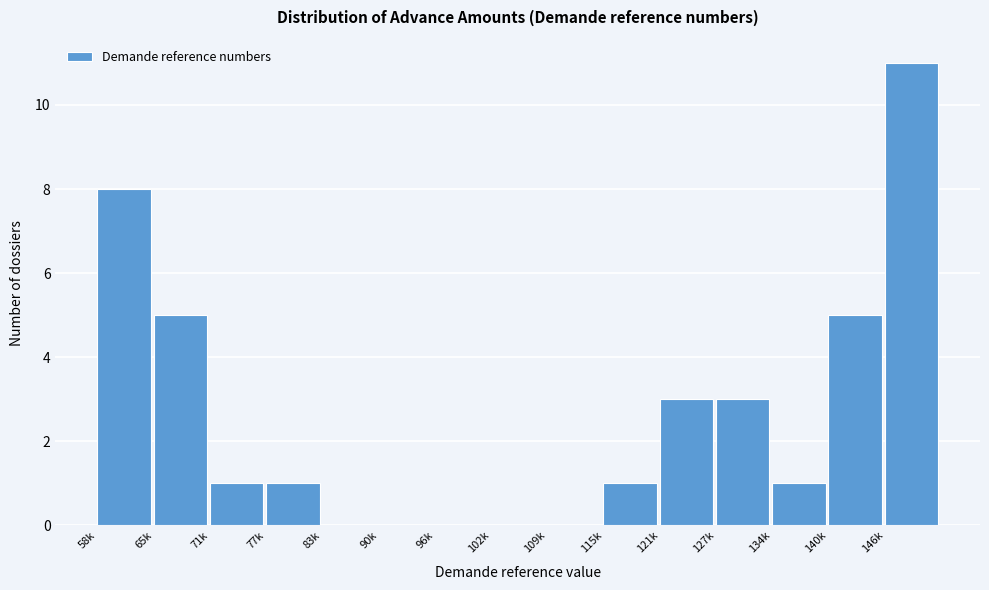

Reading left to right, list all the values displayed in this chart.

58k=8	65k=5	71k=1	77k=1	83k=0	90k=0	96k=0	102k=0	109k=0	115k=1	121k=3	127k=3	134k=1	140k=5	146k=11